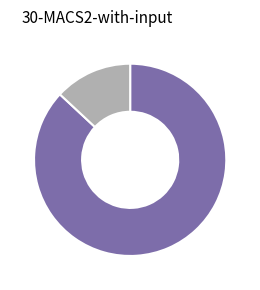

Does any single category account for the majority?

Yes